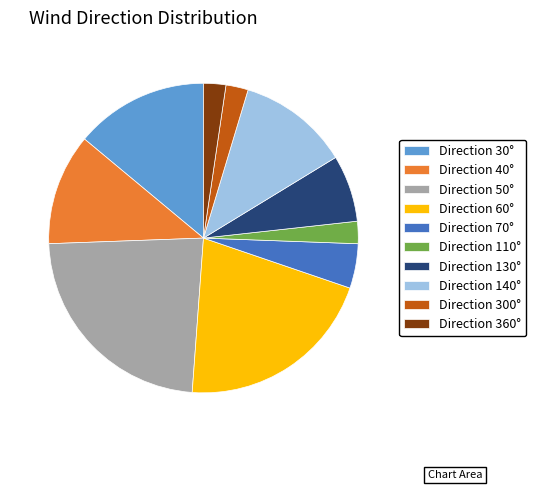

Do Direction 110° and Direction 40° together represent more than half of the pie?

No